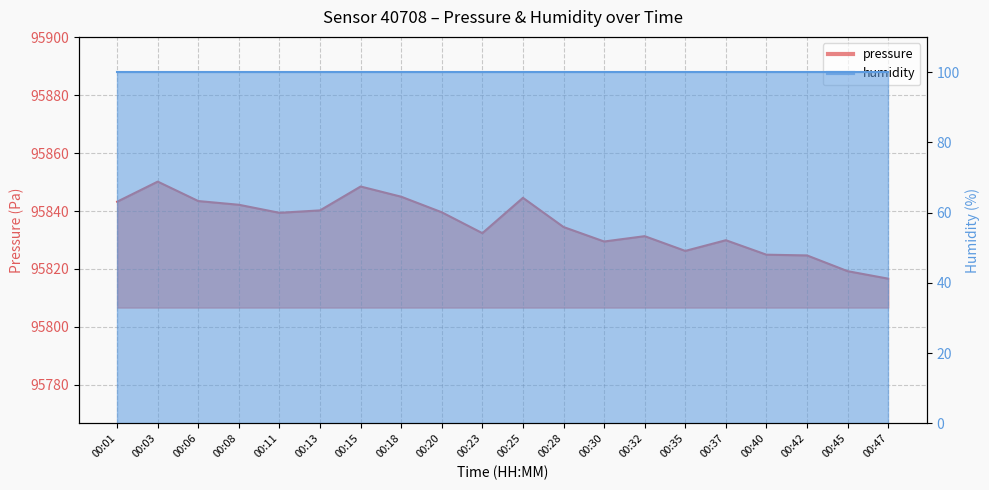

True or false: there are more than 1 points higher than both neighbors.

True